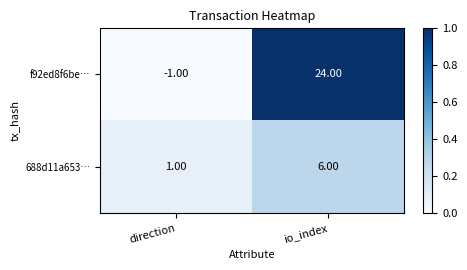

Rank the series by their maximum value, from highest to lowest.

f92ed8f6be…, 688d11a653…